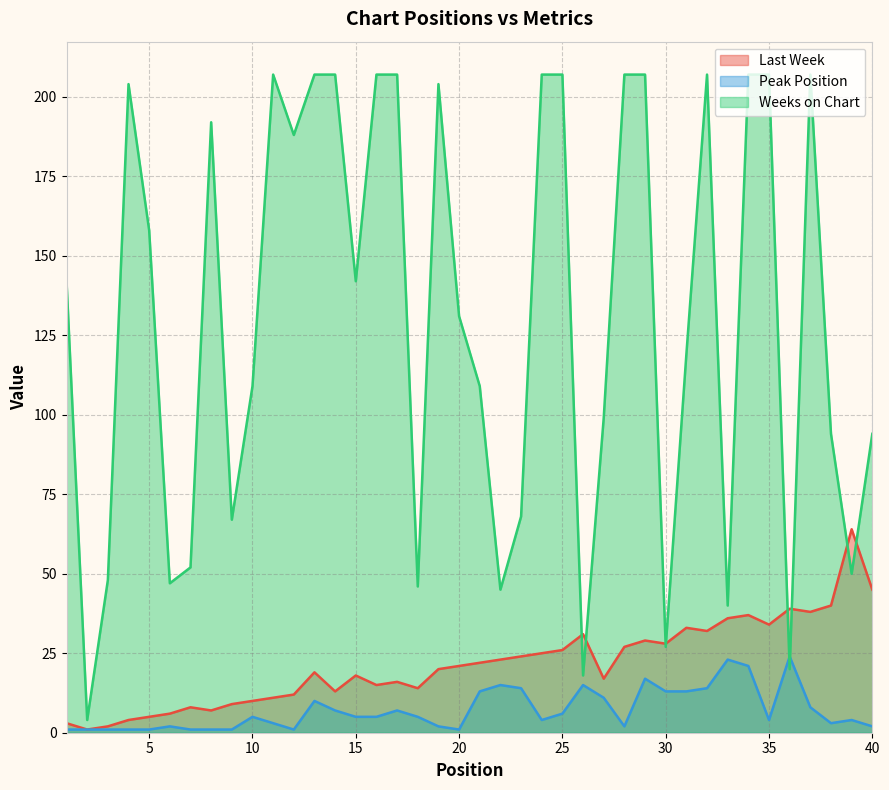

What is the difference between the Peak Position values at 25 and 16?

1